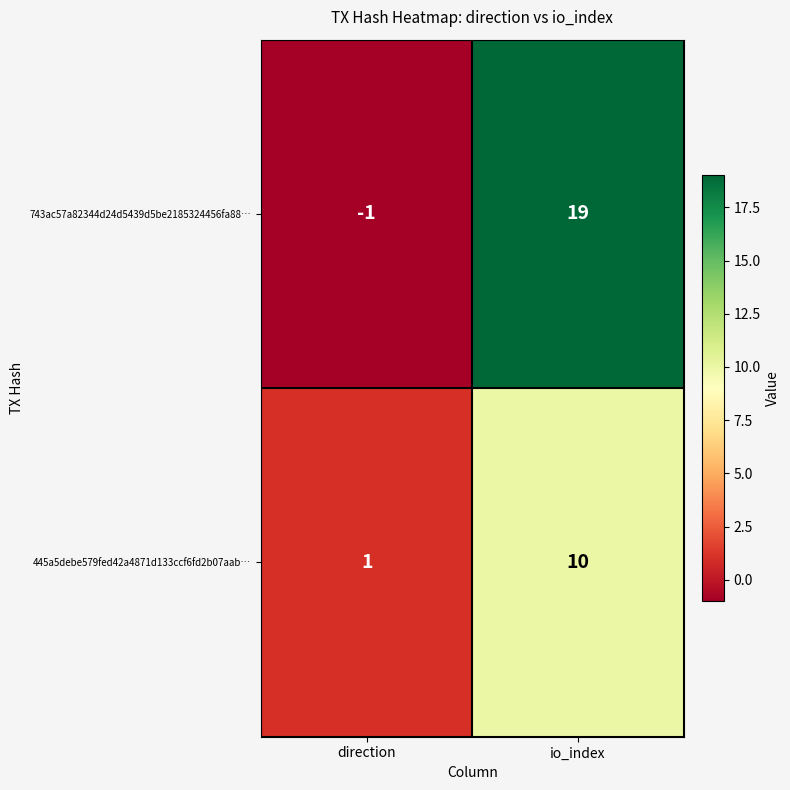

Reading left to right, list all the values displayed in this chart.

743ac57a82344d24d5439d5be2185324456fa88…: -1	19
445a5debe579fed42a4871d133ccf6fd2b07aab…: 1	10